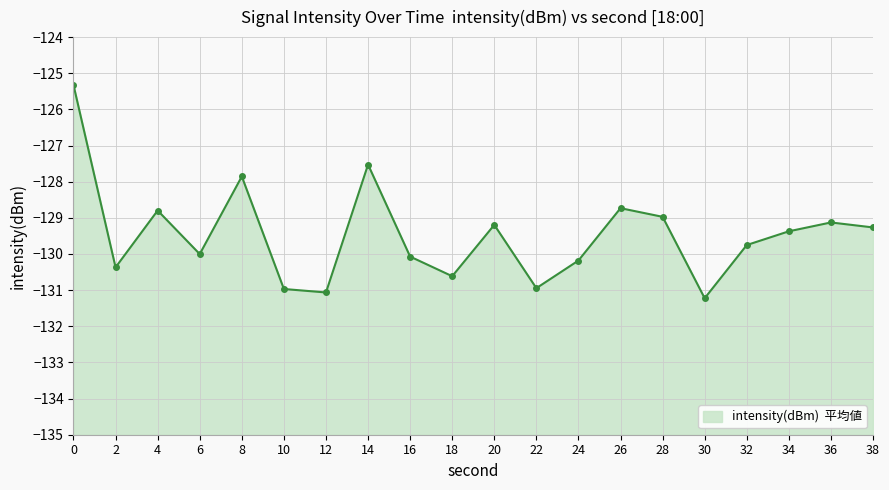

Does the chart display data point markers on the line(s)?

Yes